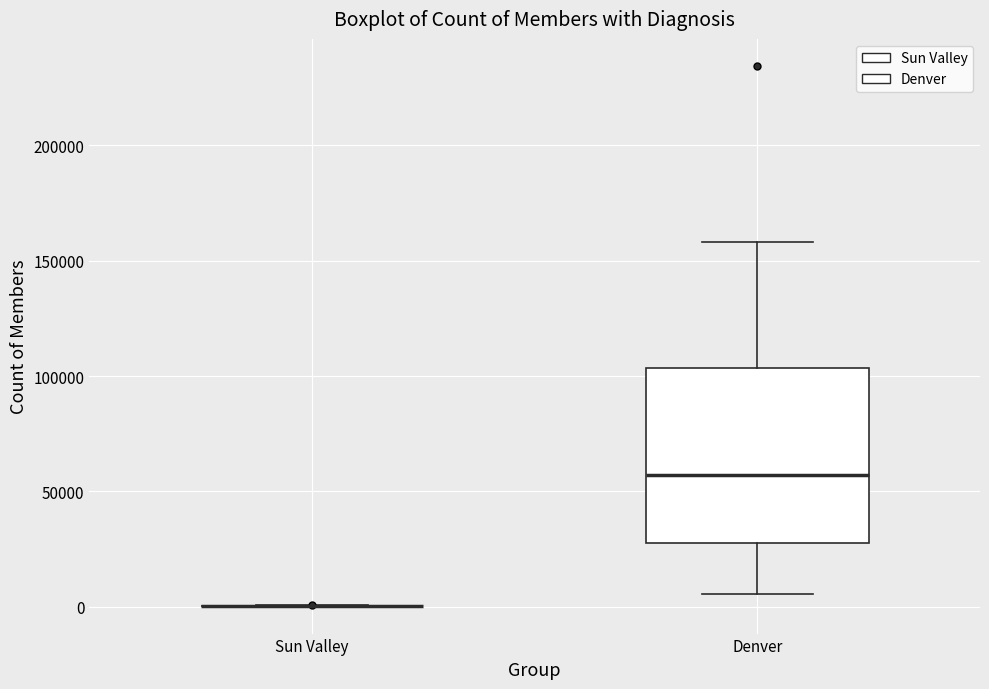

Which box is the tallest, from its lower edge to its upper edge?

Denver